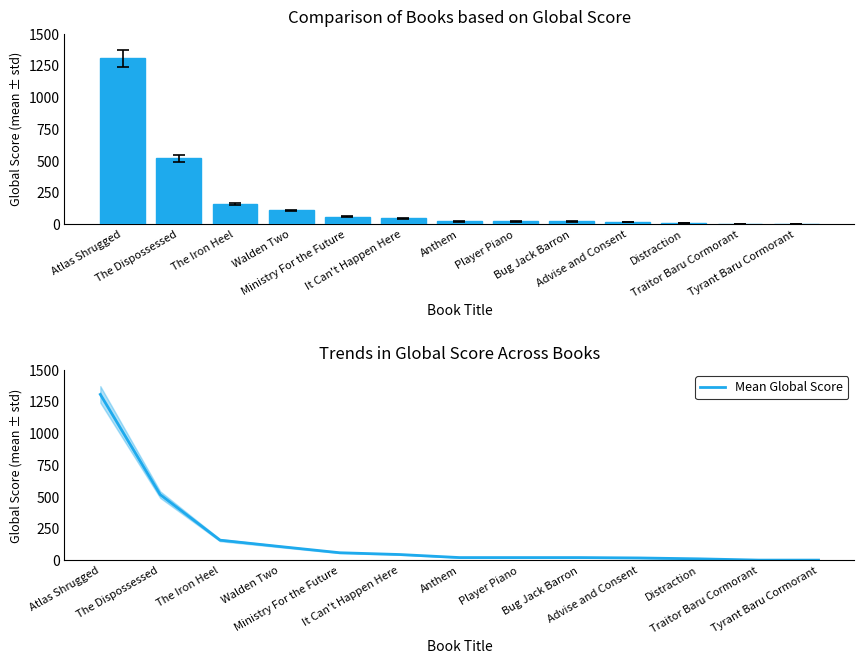

What is the approximate value of Mean Global Score at It Can't Happen Here?

45